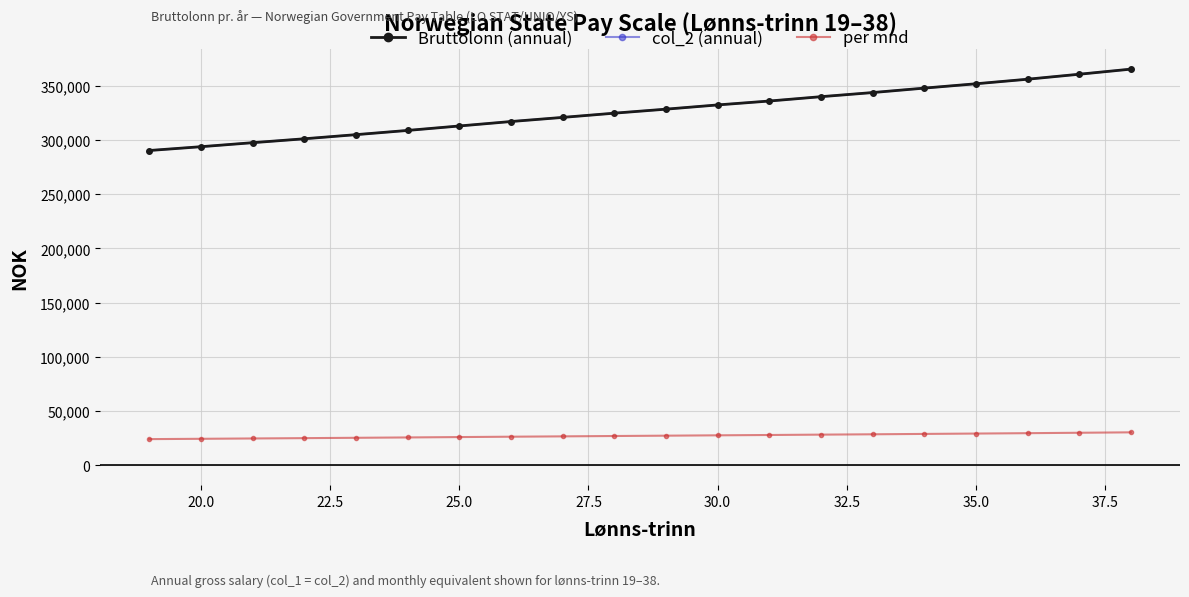

Does the chart have visible grid lines?

Yes